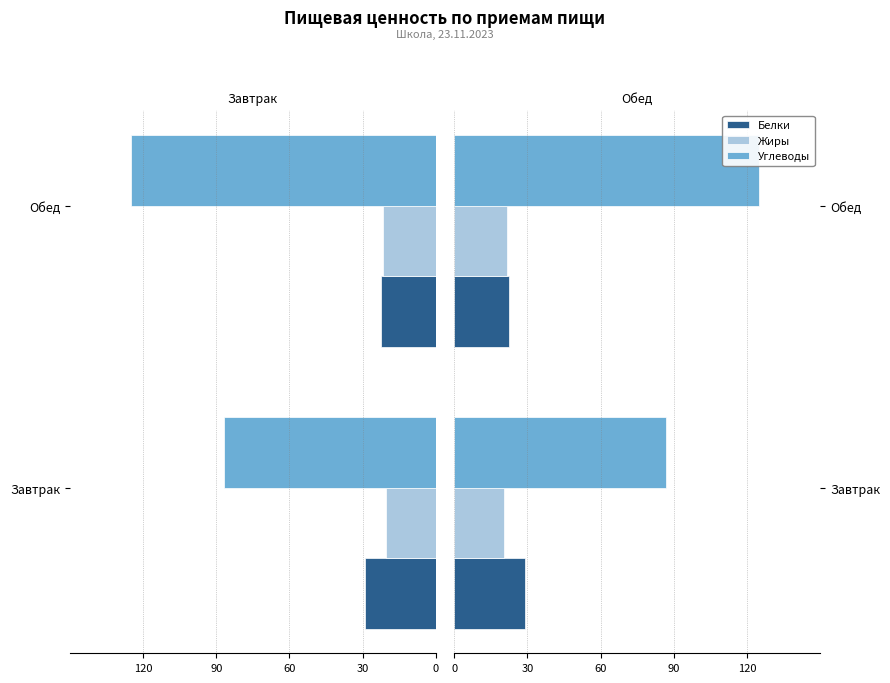

What is the minimum value for Углеводы?

86.7